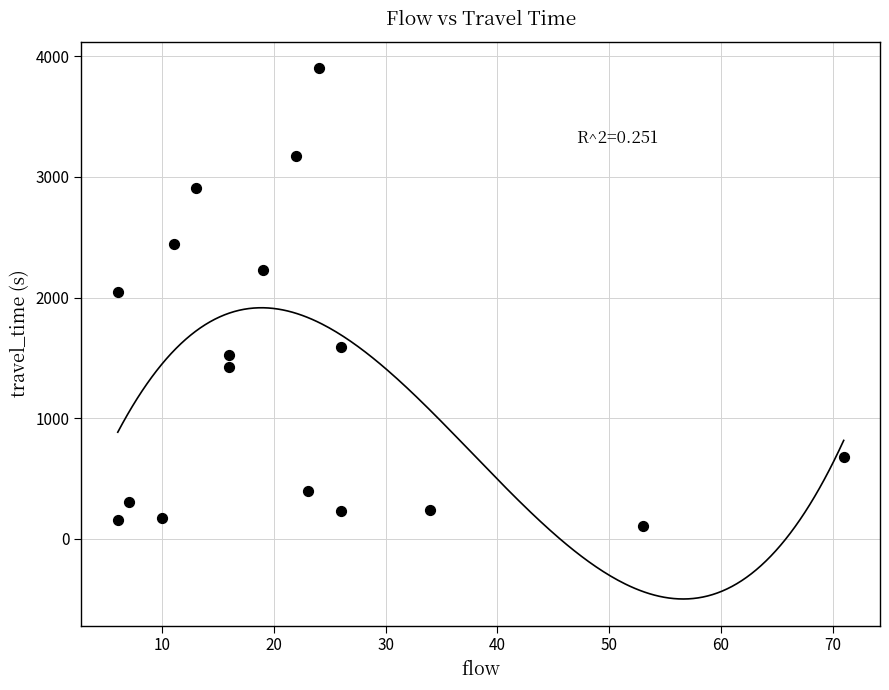

What is the range of Y values (max minus min)?

3793